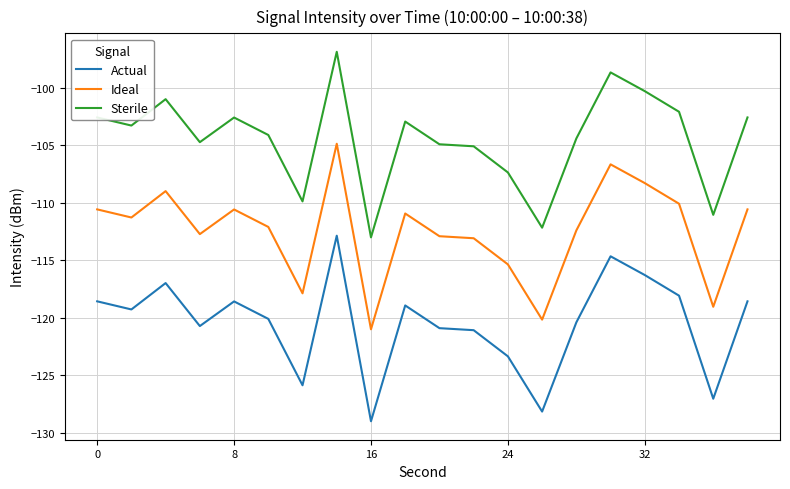

What is the difference between the maximum and minimum values in the Ideal series?

16.1